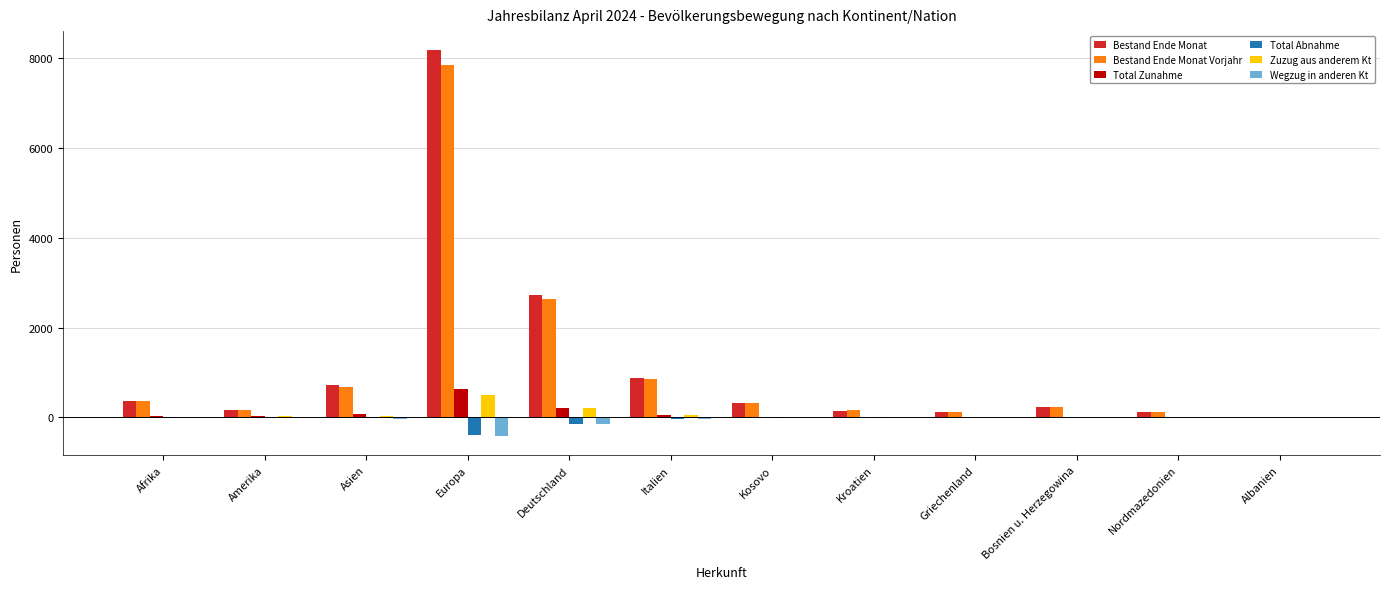

True or false: Bestand Ende Monat has a value of 870 at Deutschland.

False